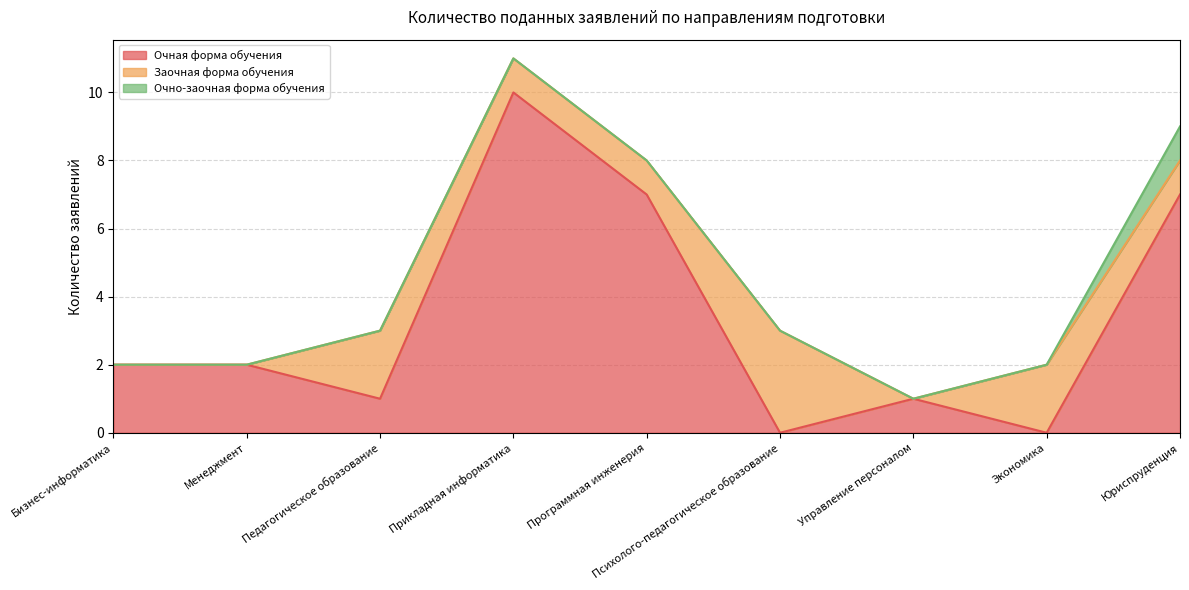

At which category is the sum across all series the highest?

Прикладная информатика